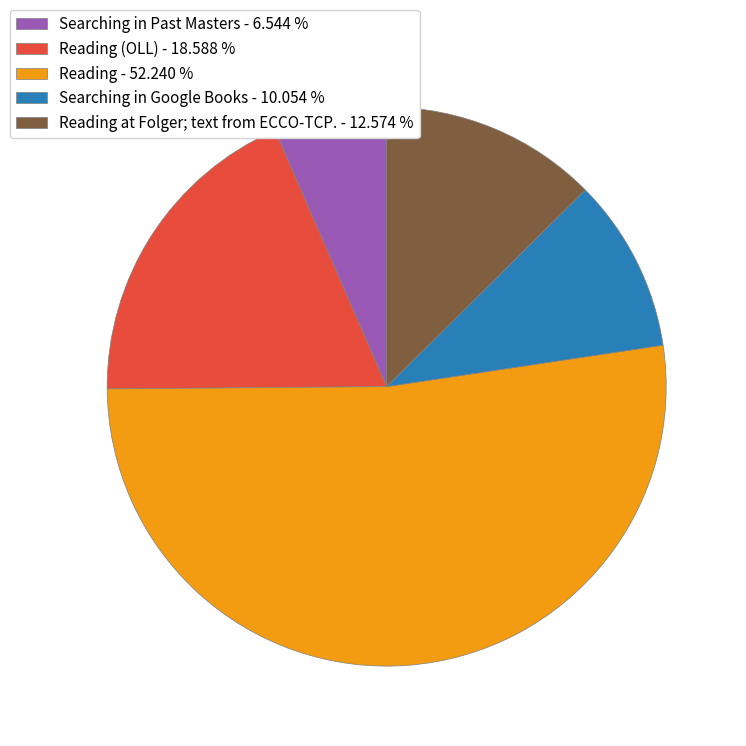

How many slices are in this pie chart?

5